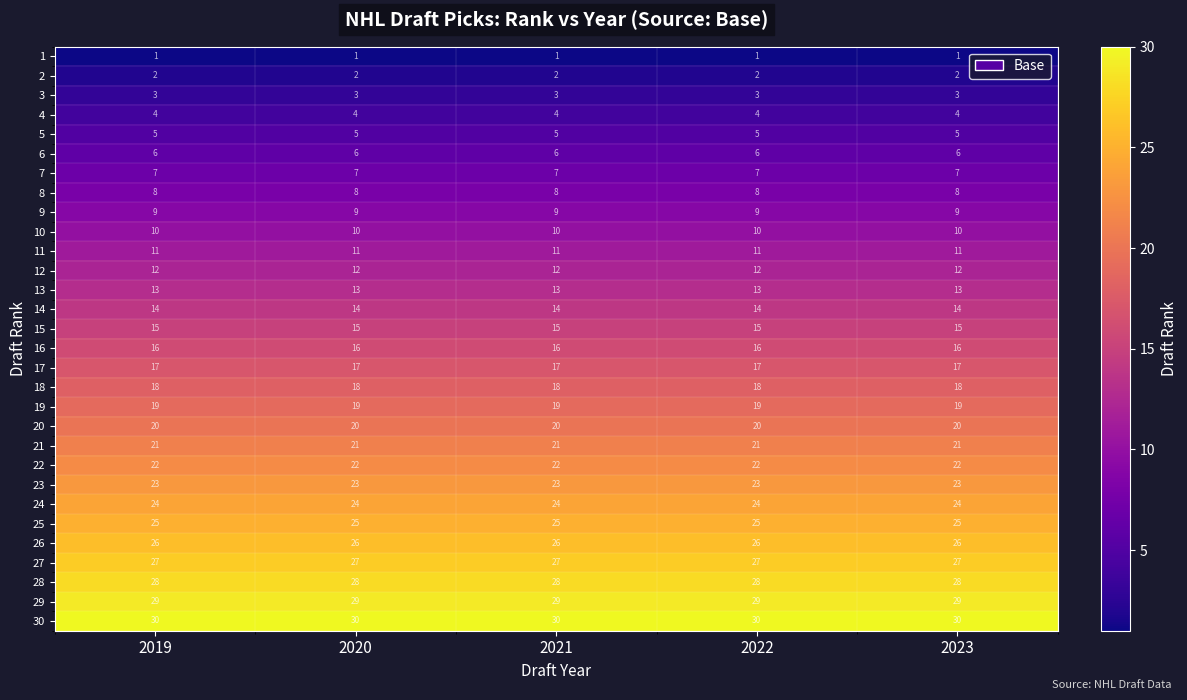

What is the approximate value of 22 at 2020?

22